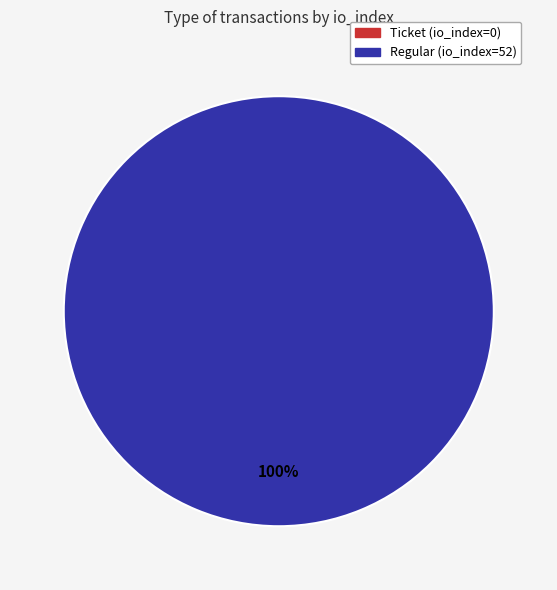

Which slice is the largest?

Regular (io_index=52)